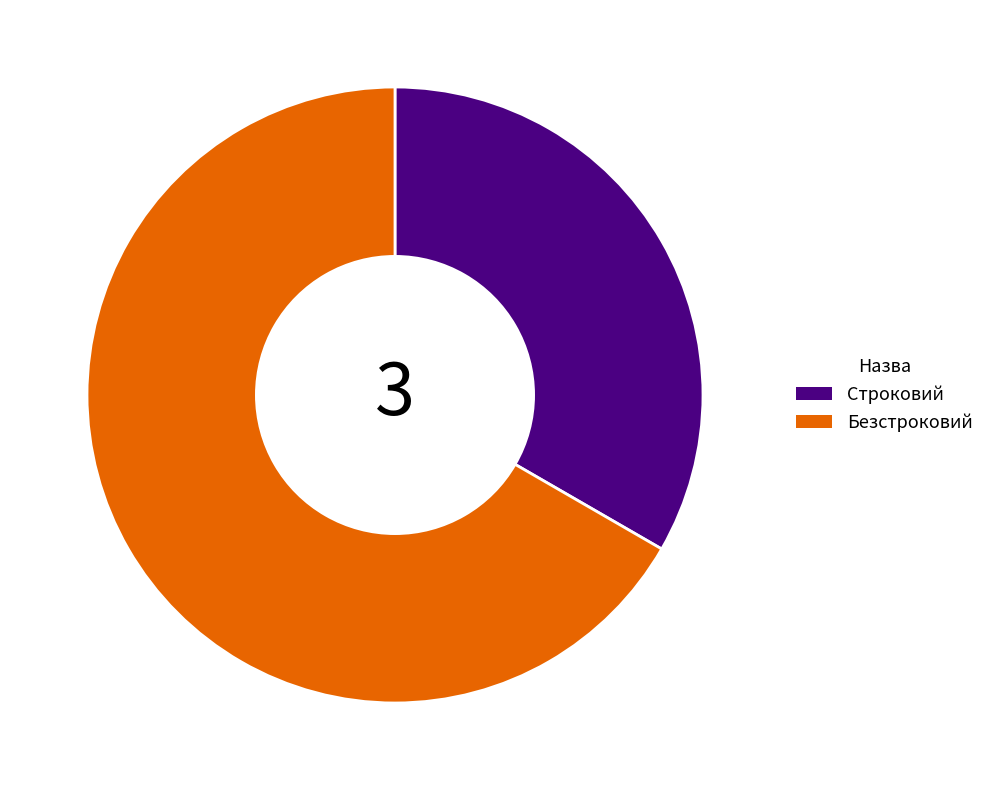

Which has a higher value, Безстроковий or Строковий?

Безстроковий